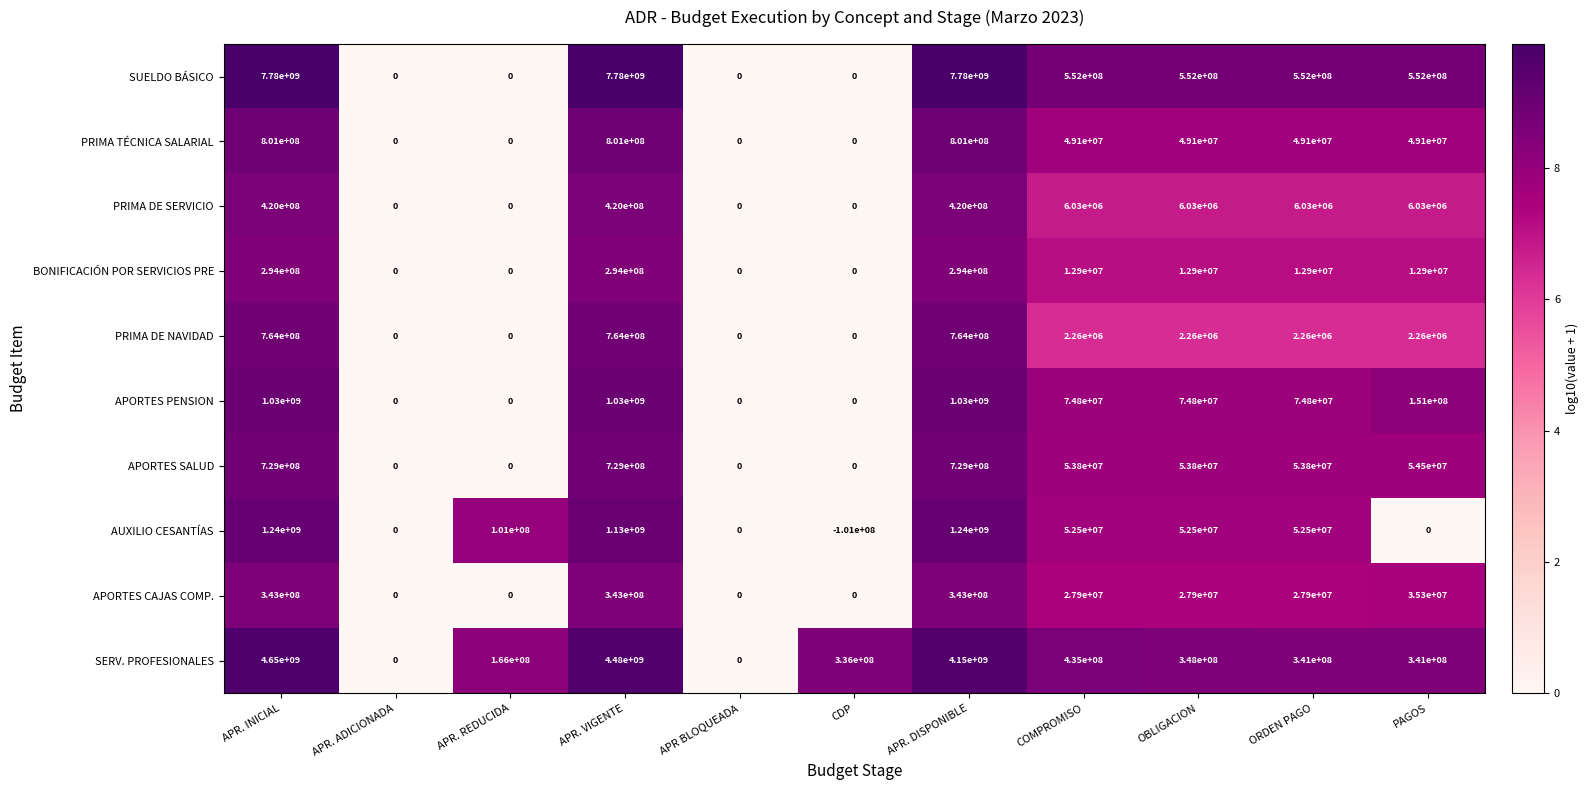

Which series changed the most between APR. INICIAL and APR. VIGENTE?

SERV. PROFESIONALES